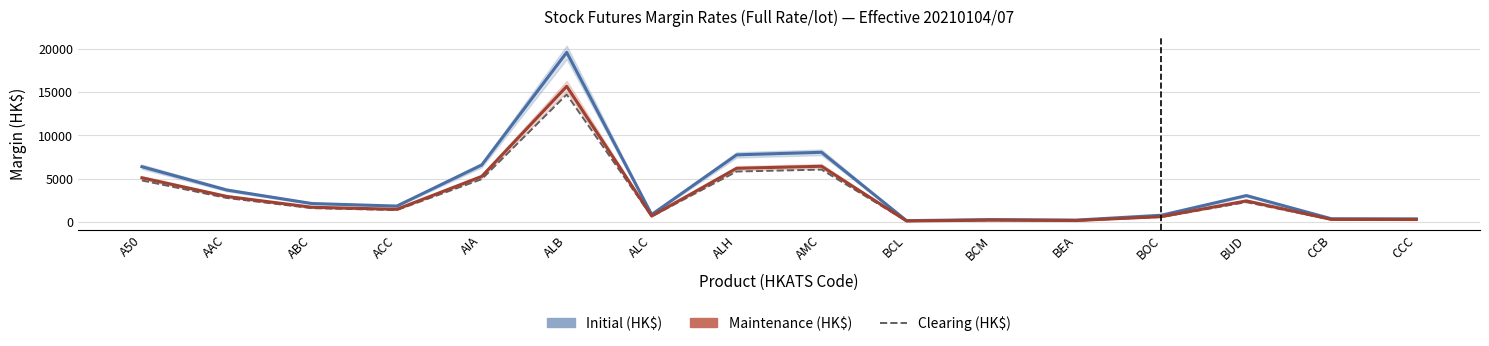

Reading right to left, extract all data points from this chart.

Initial (HK$): CCC=372	CCB=387	BUD=3059	BOC=790	BEA=231	BCM=288	BCL=167	AMC=8046	ALH=7753	ALC=873	ALB=19564	AIA=6583	ACC=1848	ABC=2141	AAC=3697	A50=6384
Maintenance (HK$): CCC=297	CCB=309	BUD=2447	BOC=632	BEA=184	BCM=230	BCL=133	AMC=6436	ALH=6202	ALC=698	ALB=15651	AIA=5266	ACC=1478	ABC=1712	AAC=2957	A50=5107
Clearing (HK$): CCC=280	CCB=291	BUD=2300	BOC=594	BEA=174	BCM=217	BCL=126	AMC=6050	ALH=5830	ALC=657	ALB=14710	AIA=4950	ACC=1390	ABC=1610	AAC=2780	A50=4800